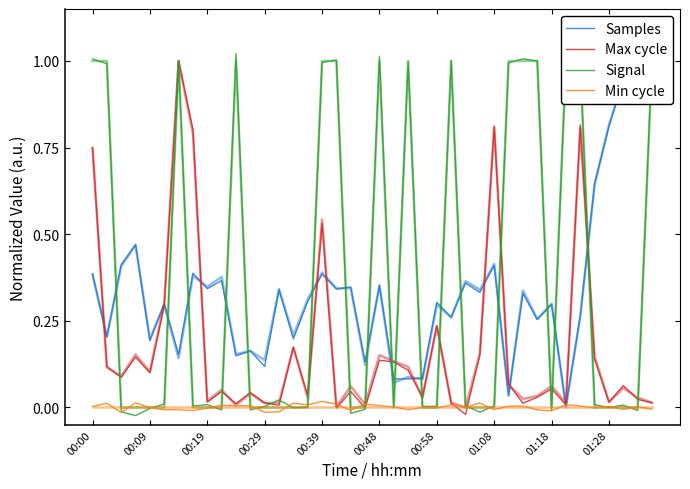

Rank the series at 26 from lowest to highest value.

Max cycle, Min cycle, Signal, Samples